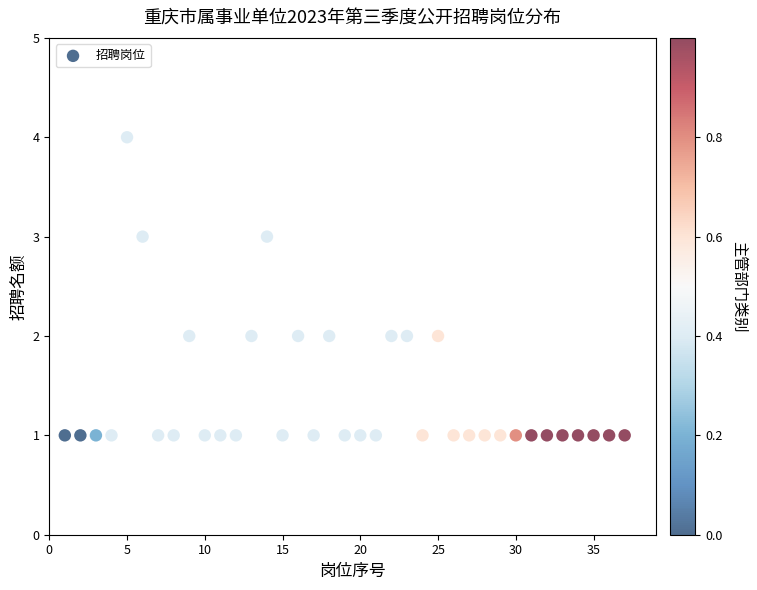

What is the range of X values (max minus min)?

36